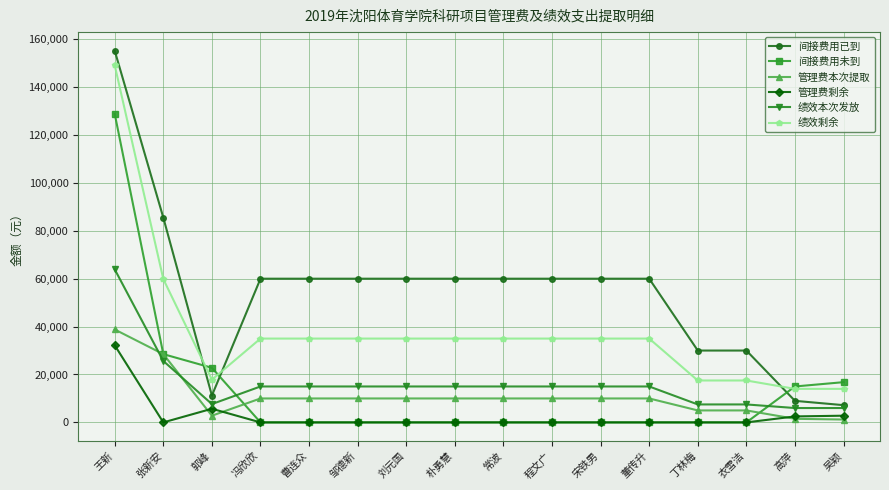

How many series are shown in this chart?

6